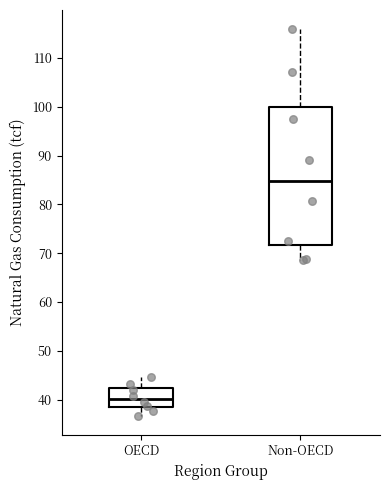

Which box is the tallest, from its lower edge to its upper edge?

Non-OECD